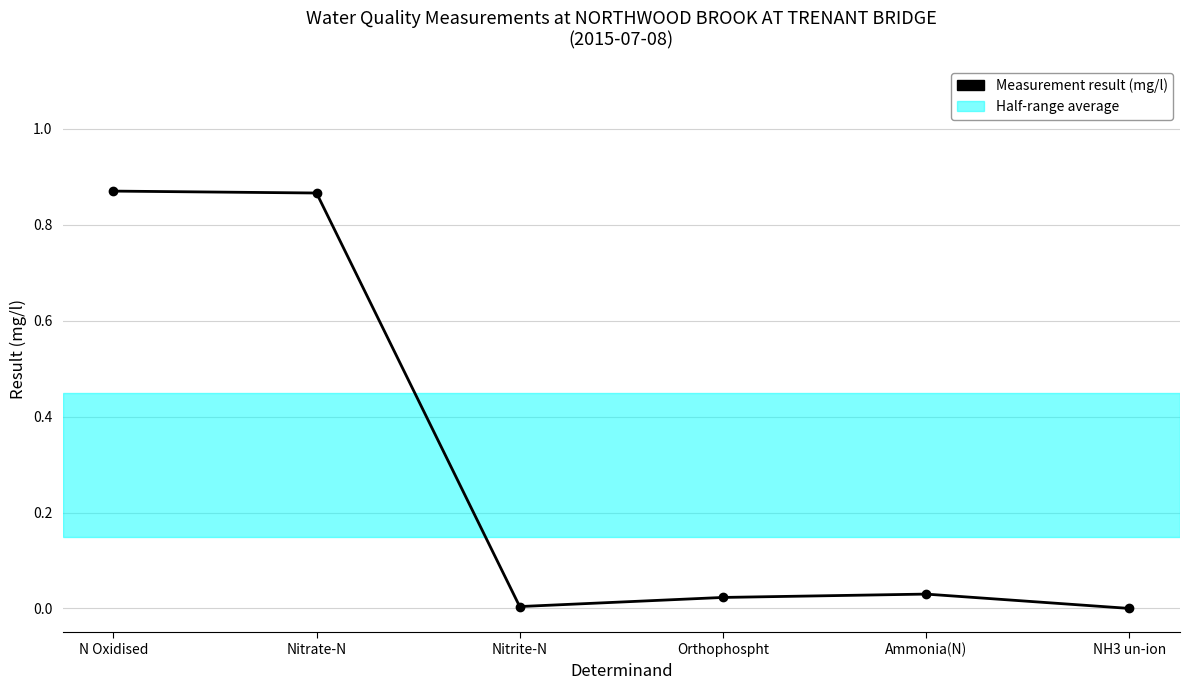

What is the average value?

0.3